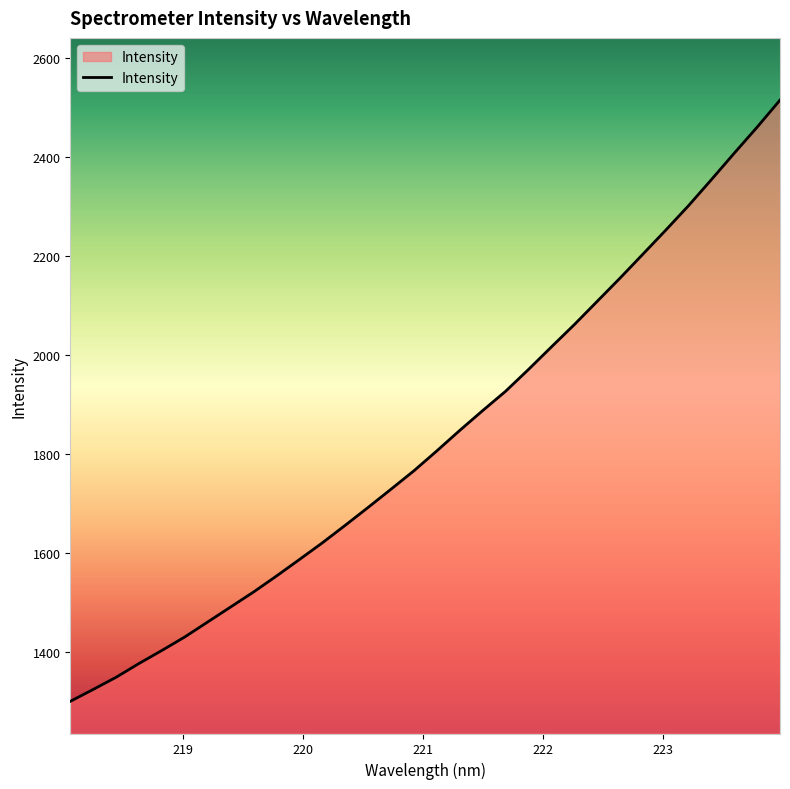

What is the minimum value shown in the chart?

1299.4